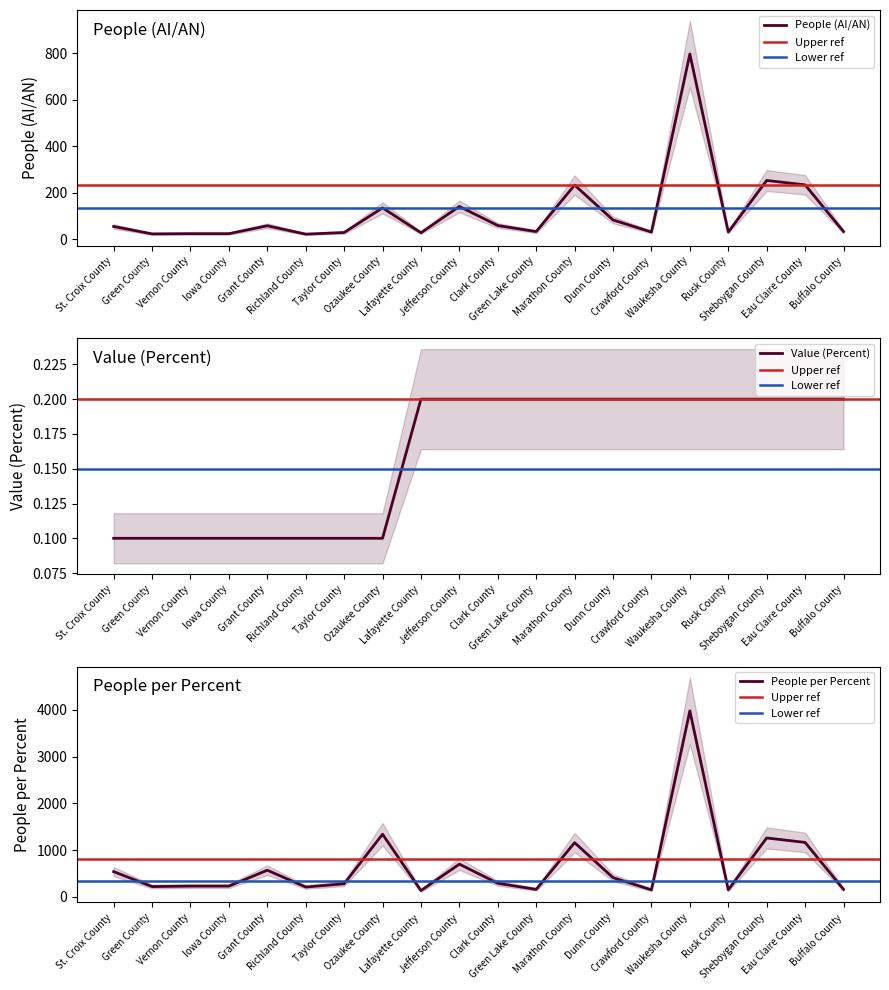

Which has a higher value, Richland County or Crawford County?

Crawford County